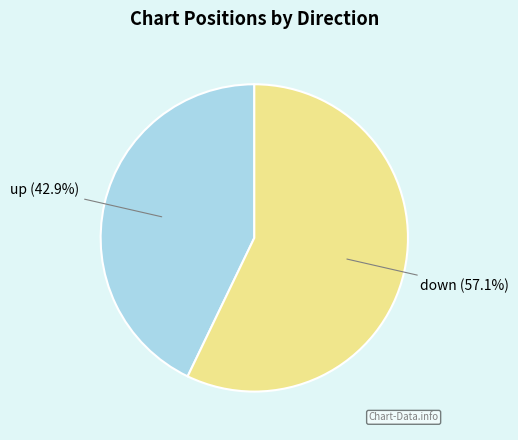

Is there a majority slice in this chart?

Yes